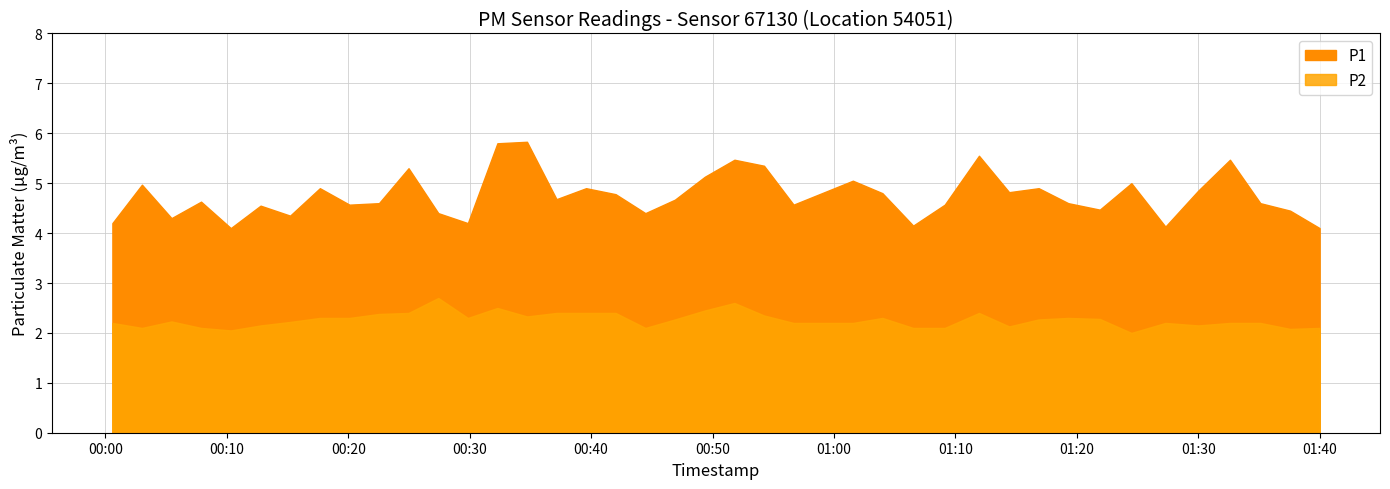

Which series changed the most between 12 and 36?

P1